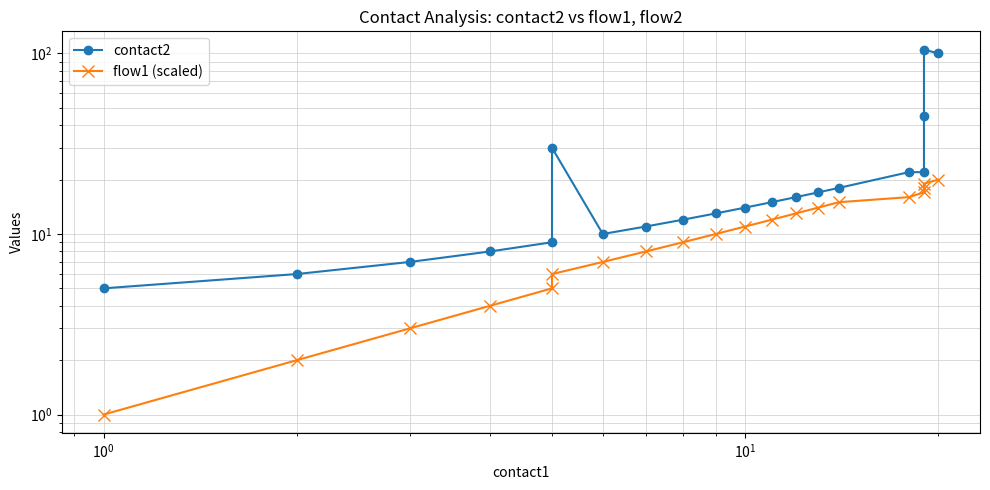

Where does the flow1 (scaled) series first go above 11?

11